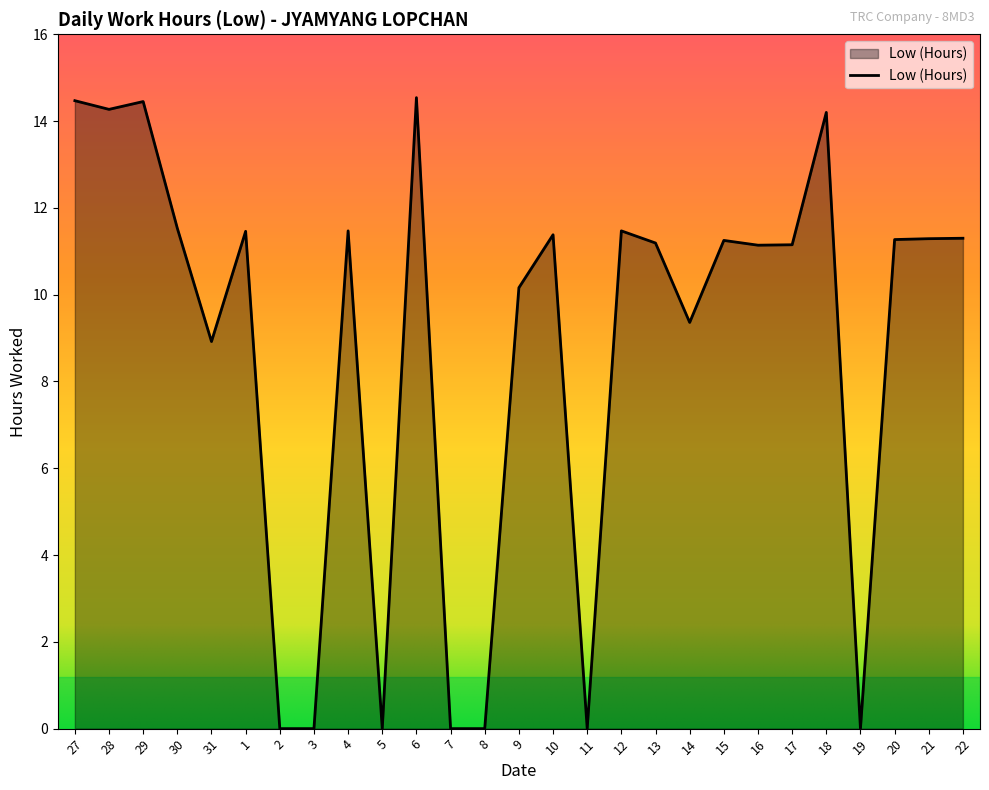

Where is the data nearest to the value 7?

31